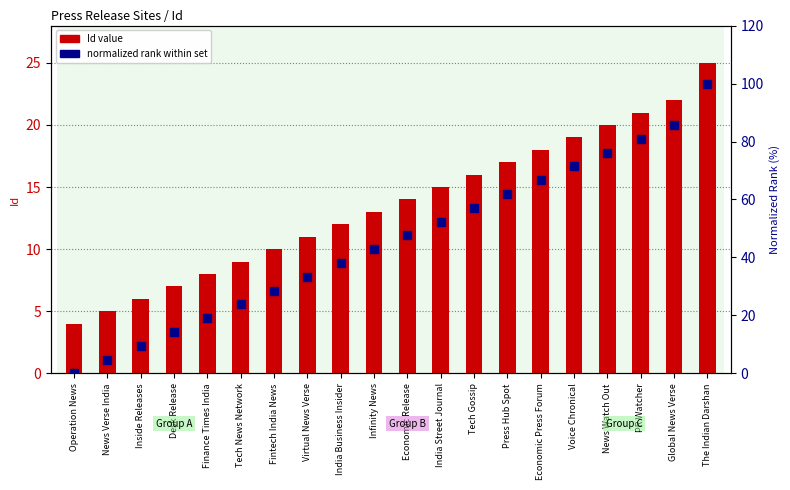

Is the value of normalized rank at Tech News Network greater than the value of Id (bar) at Finance Times India?

Yes